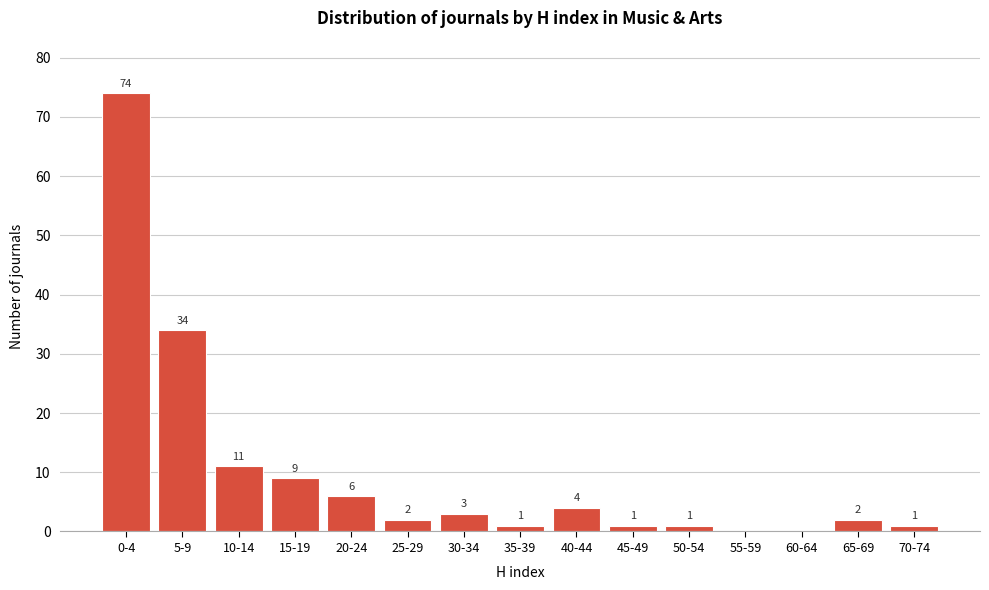

Reading left to right, extract all data points from this chart.

0-4=74	5-9=34	10-14=11	15-19=9	20-24=6	25-29=2	30-34=3	35-39=1	40-44=4	45-49=1	50-54=1	55-59=0	60-64=0	65-69=2	70-74=1